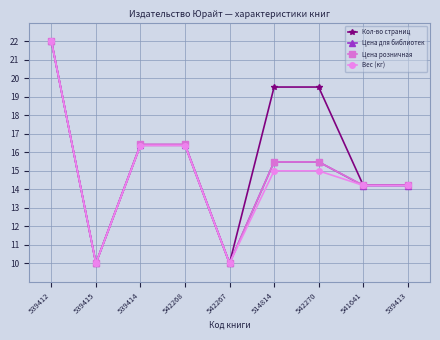

Reading right to left, extract all data points from this chart.

Кол-во страниц: 539413=14.2	541641=14.2	542270=19.5	514814=19.5	542267=10.0	542268=16.4	539414=16.4	539415=10.0	539412=22.0
Цена для библиотек: 539413=14.2	541641=14.2	542270=15.5	514814=15.5	542267=10.0	542268=16.4	539414=16.4	539415=10.0	539412=22.0
Цена розничная: 539413=14.2	541641=14.2	542270=15.5	514814=15.5	542267=10.0	542268=16.4	539414=16.4	539415=10.0	539412=22.0
Вес (кг): 539413=14.2	541641=14.2	542270=15.0	514814=15.0	542267=10.0	542268=16.4	539414=16.4	539415=10.0	539412=22.0